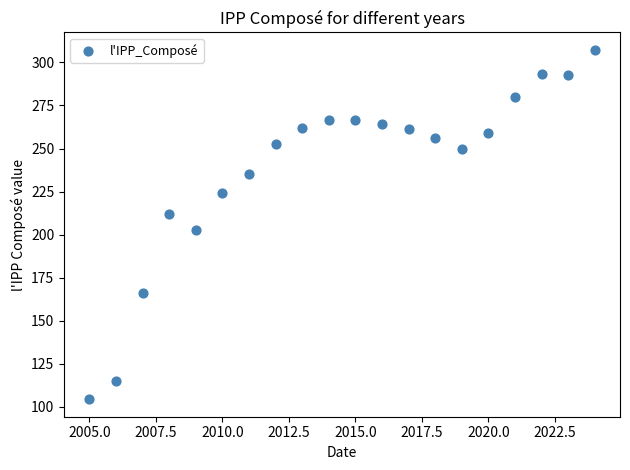

What is the range of Y values (max minus min)?

203.0